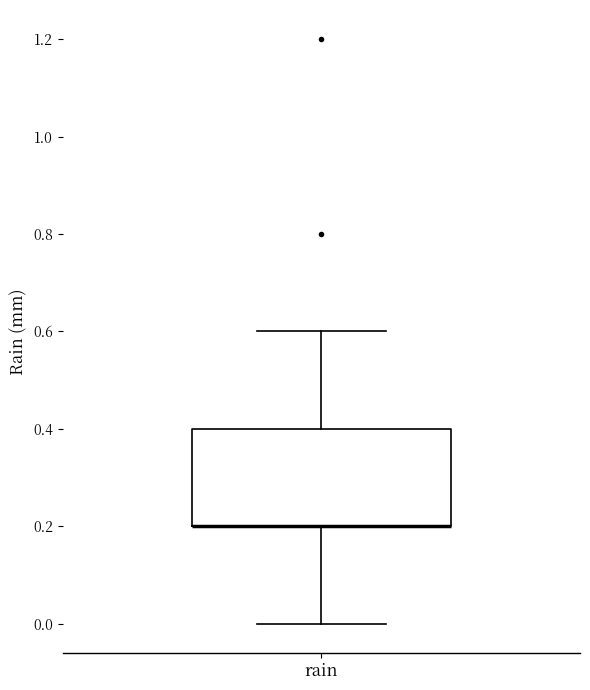

Read this box plot against the y-axis: the position of the median line, the range covered by the box, and the ends of both whiskers. The values are not printed on the chart, so give them approximately, as read against the axis.

median 0.2 (drawn on the box's lower edge), box 0.2 to 0.4, whiskers 0.0 to 0.6